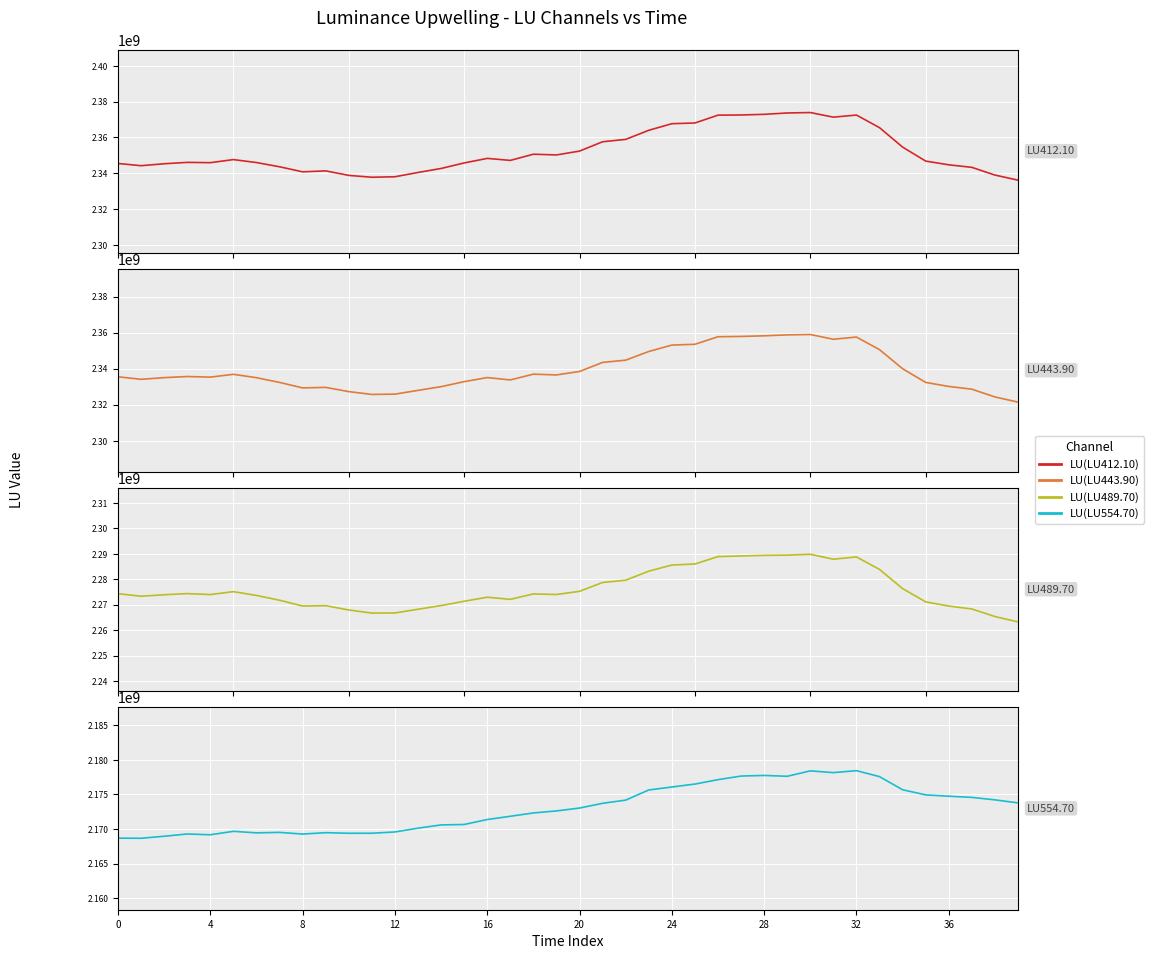

Is the value of LU(LU443.90) at 26 greater than the value of LU(LU489.70) at 37?

Yes